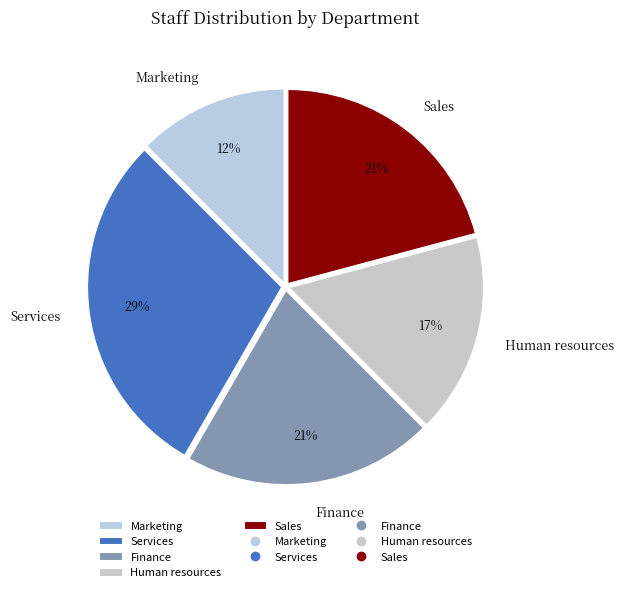

Does Human resources account for over 50% of the chart?

No